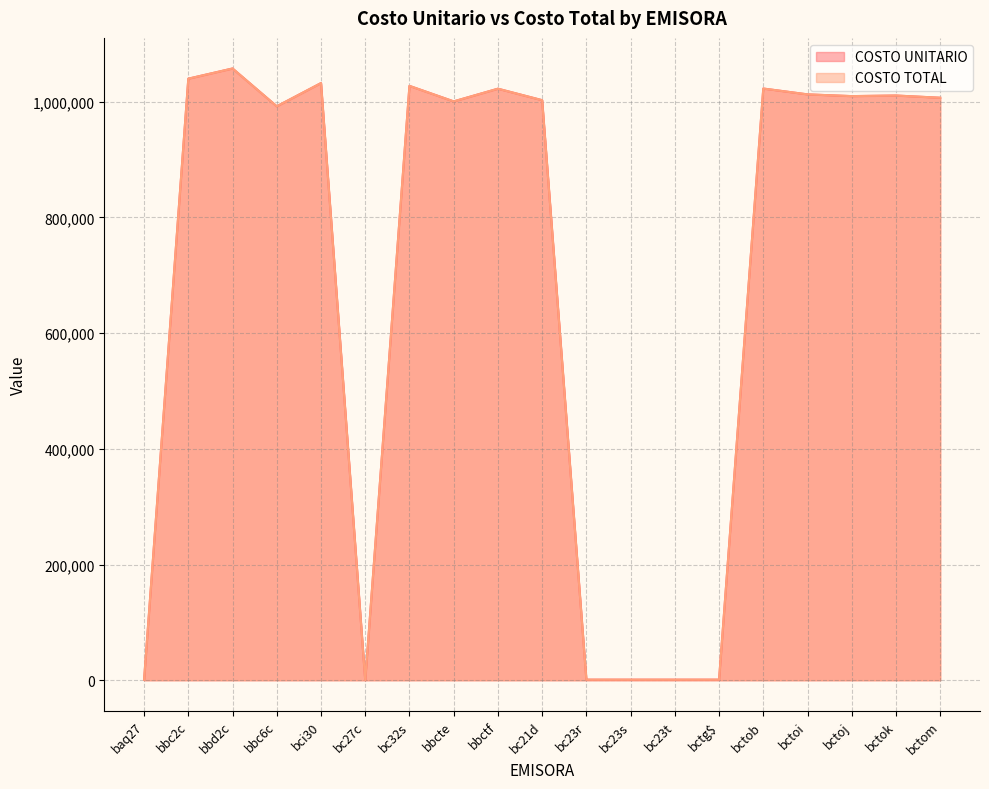

True or false: COSTO UNITARIO and COSTO TOTAL cross at least once.

False